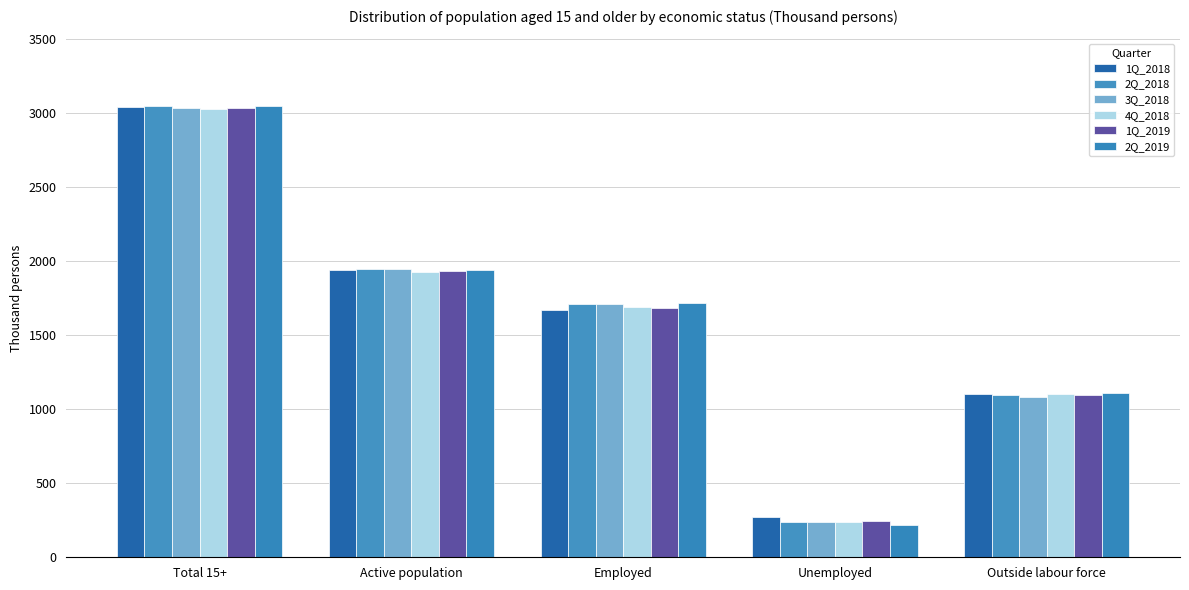

At which label does 4Q_2018 first exceed 1686?

Total 15+